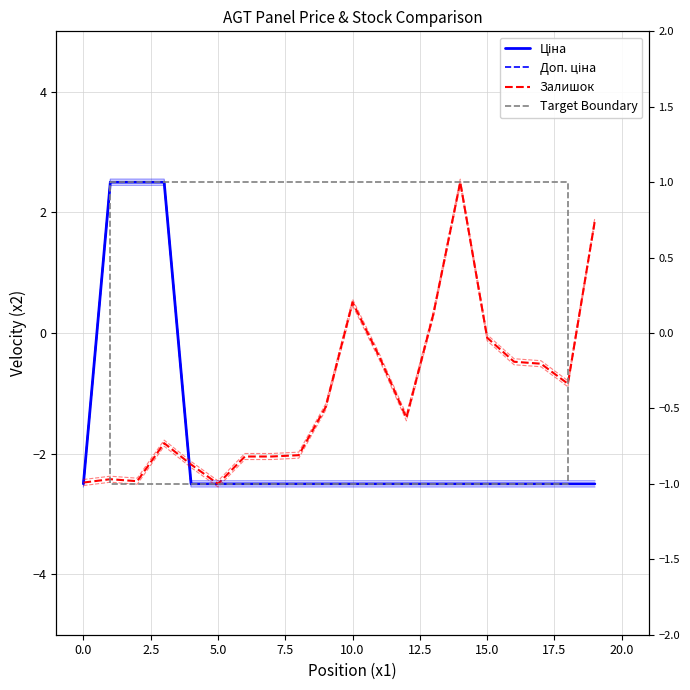

What is the difference between the maximum and minimum values in the Ціна series?

5.0